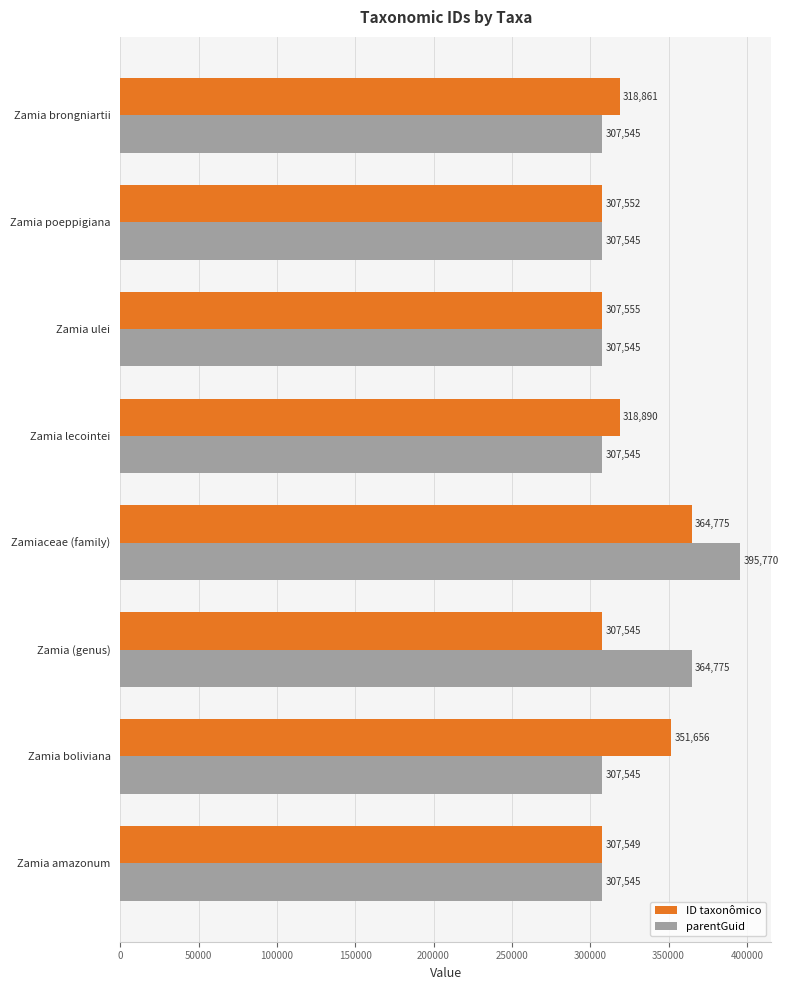

Which series has the largest range (max minus min)?

parentGuid